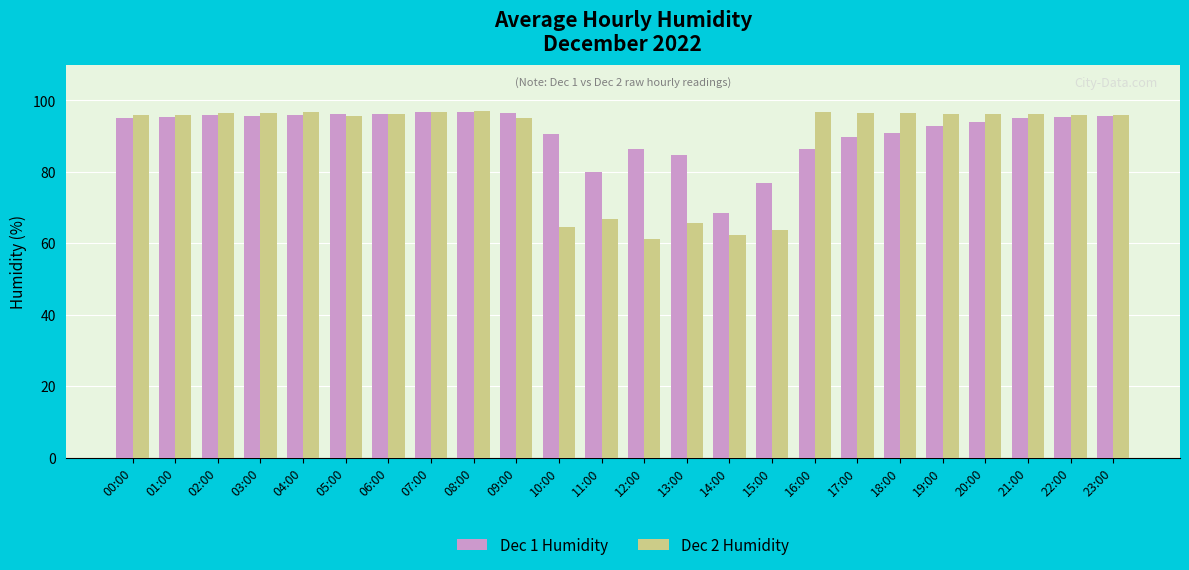

What is the difference between the second highest and minimum values in the Dec 2 Humidity series?

35.3